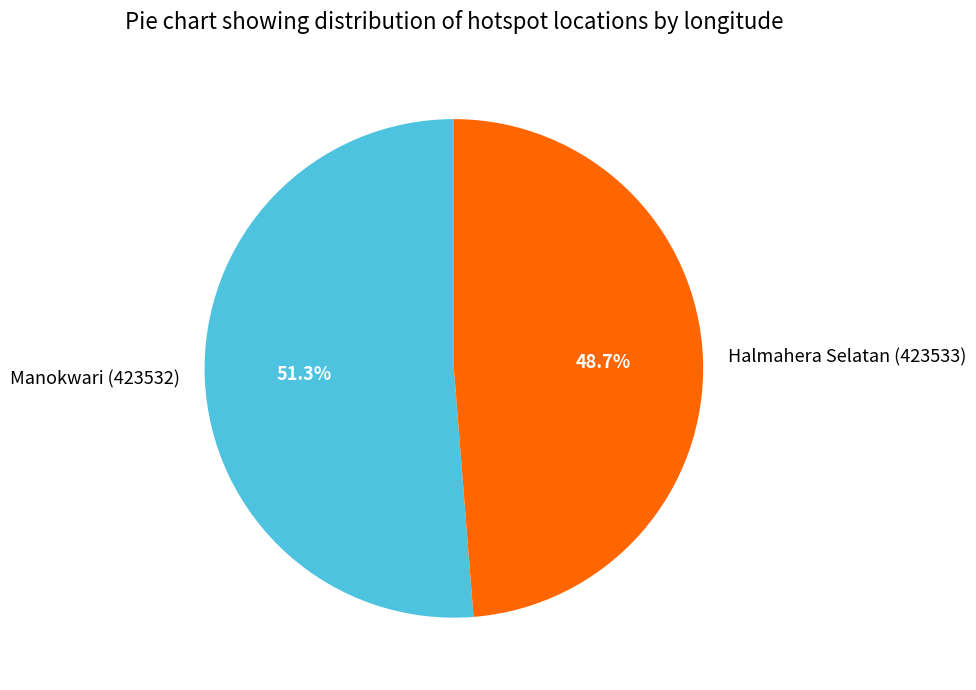

Approximately how many times larger is the value at Manokwari (423532) compared to Halmahera Selatan (423533)?

1.1